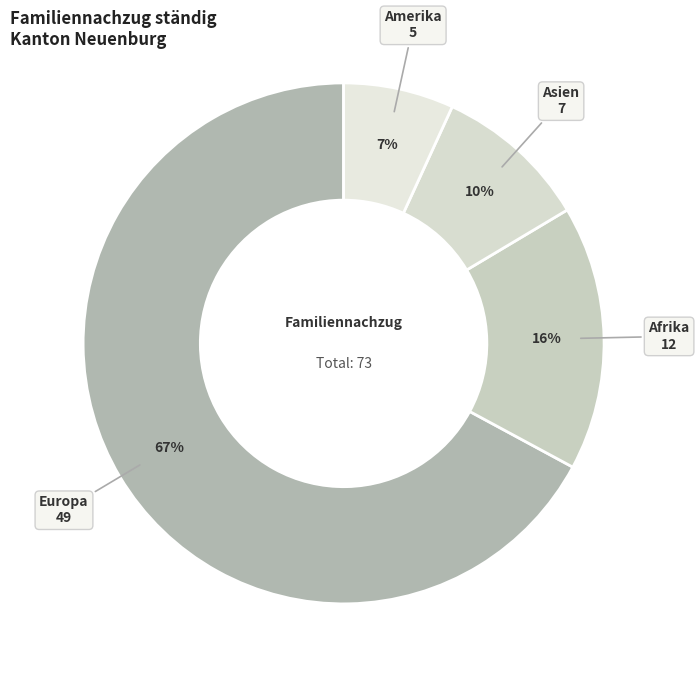

How many segments does this pie chart have?

4